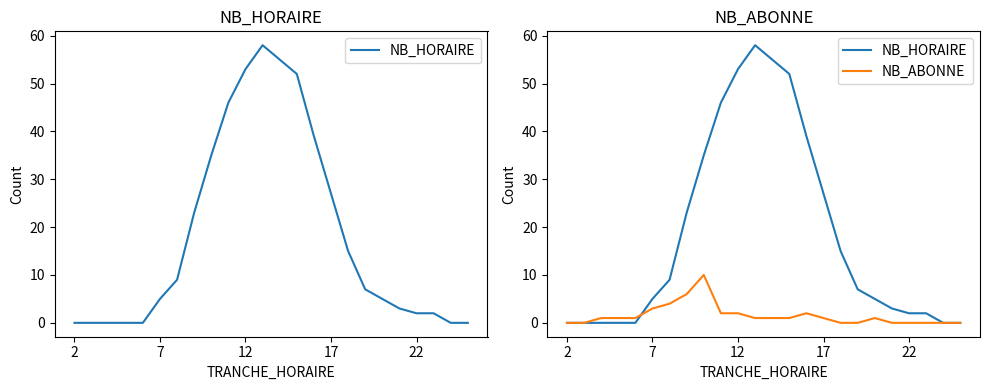

Between 11 and 14, which series saw the biggest shift?

NB_HORAIRE